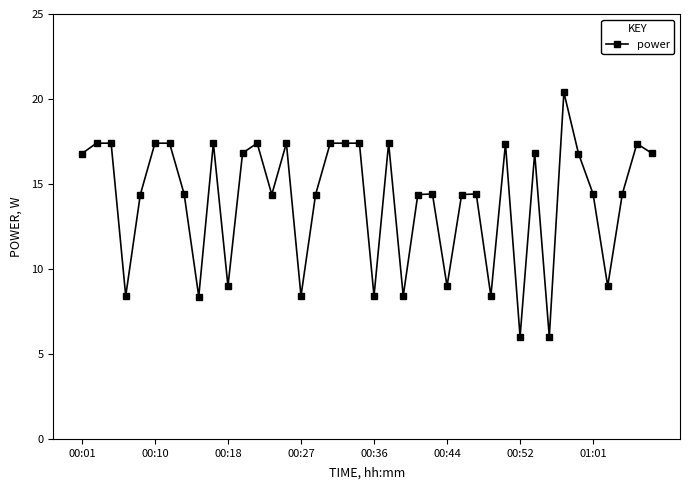

How many data points are less than 14?

11